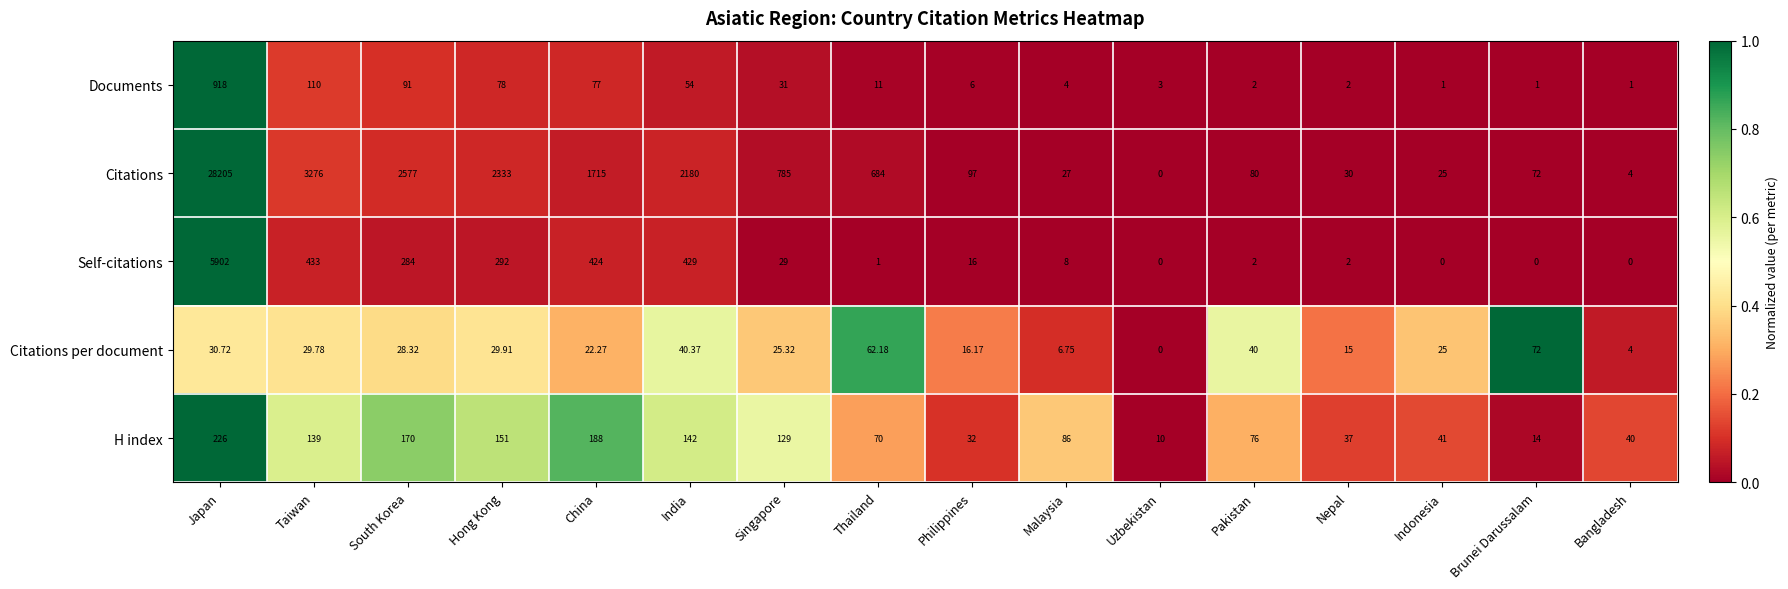

Where does the H index series first go above 86?

Japan